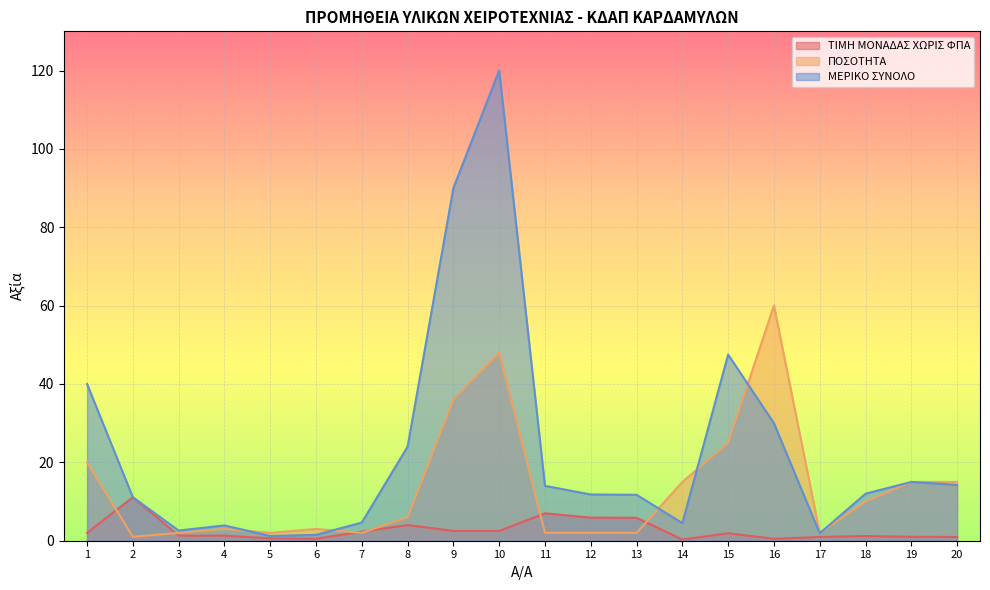

What is the greatest value displayed?

120.0